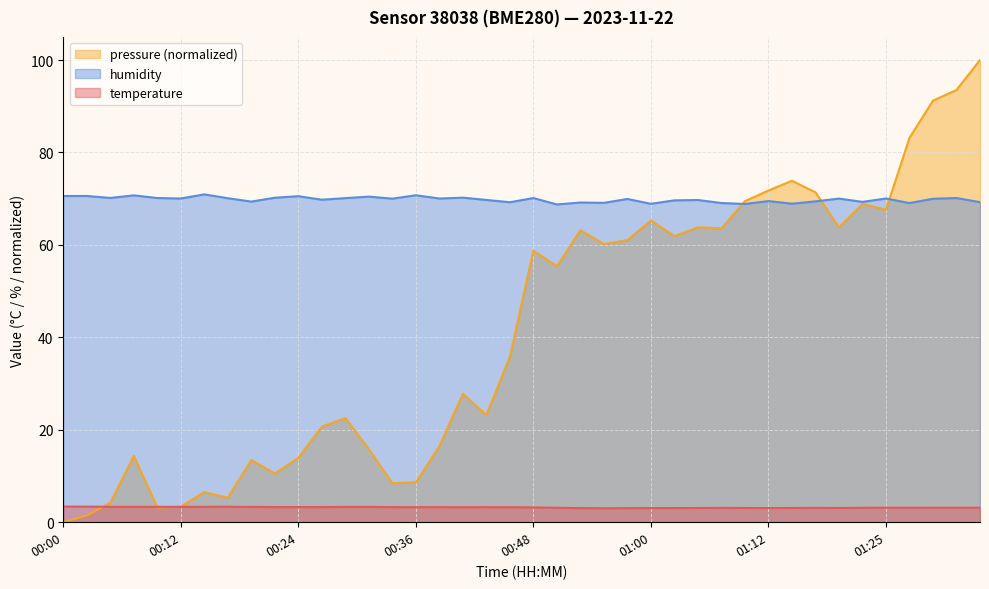

True or false: humidity has a value of 108.5 at 00:12.

False